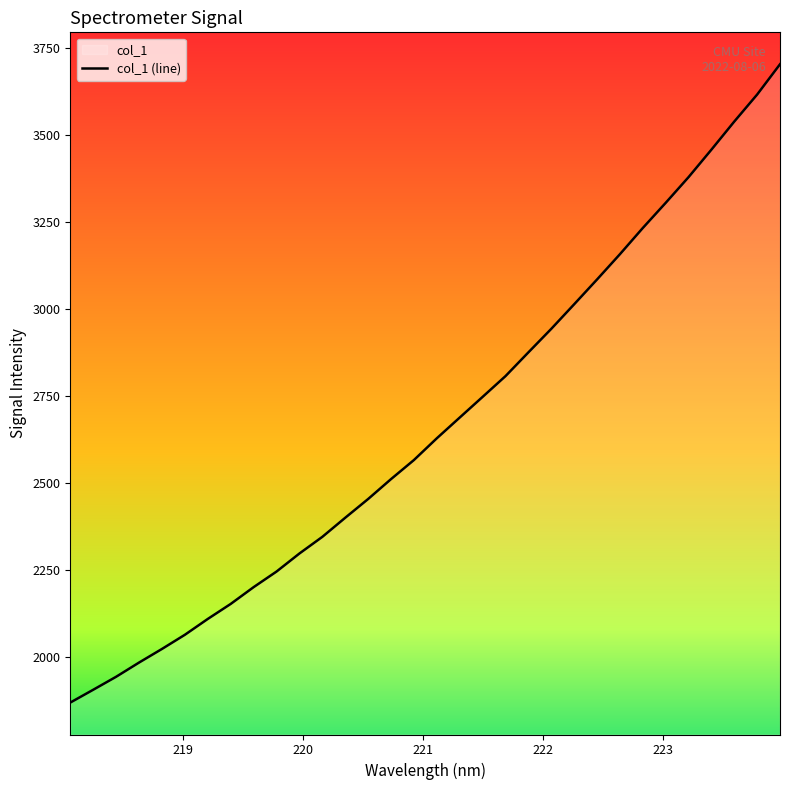

What is the average value?

2664.9